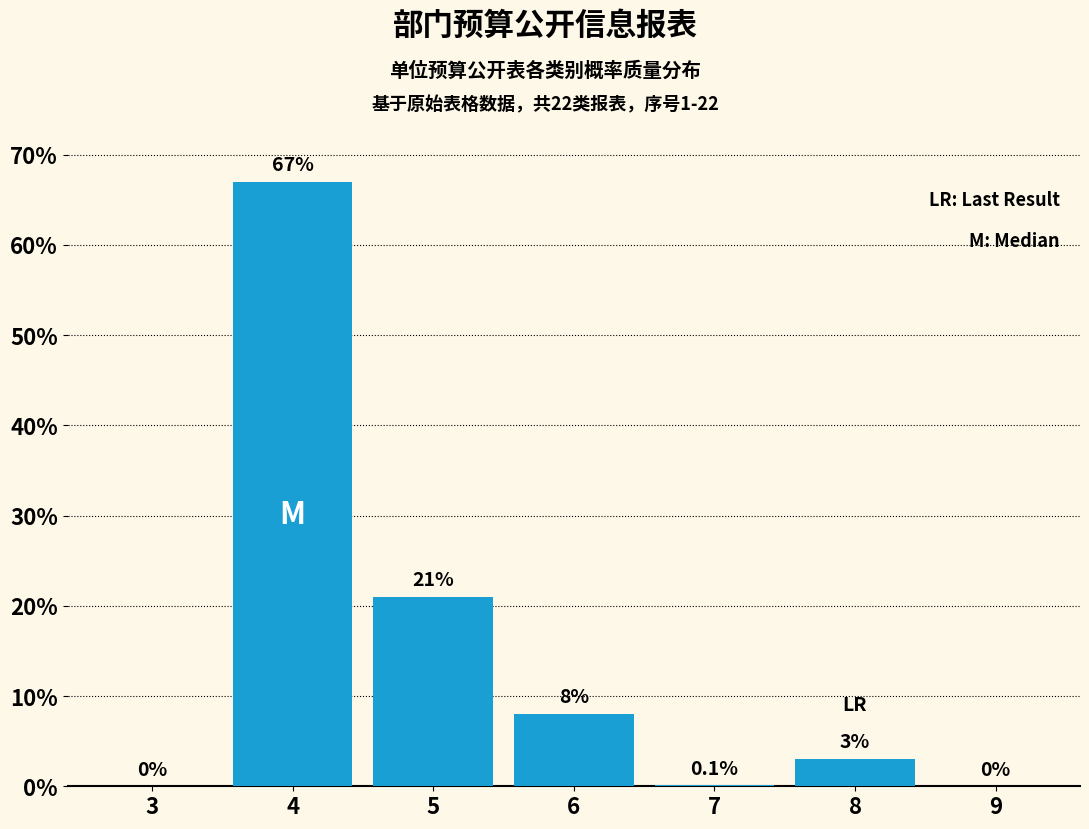

Reading right to left, what are all the values shown in this chart?

9=0.0	8=3.0	7=0.1	6=8.0	5=21.0	4=67.0	3=0.0